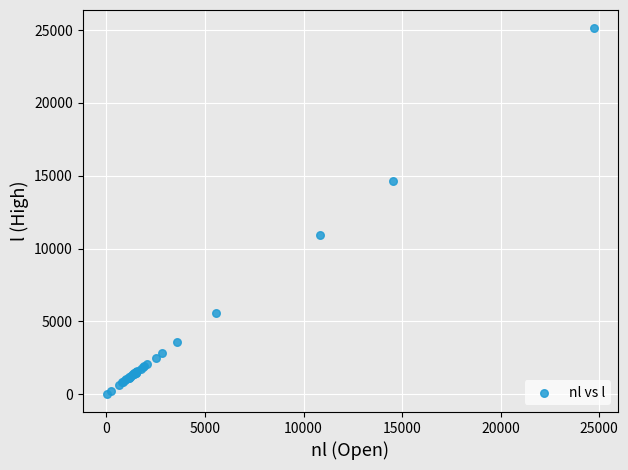

What Y value in the scatter plot is closest to 12576?

10926.1